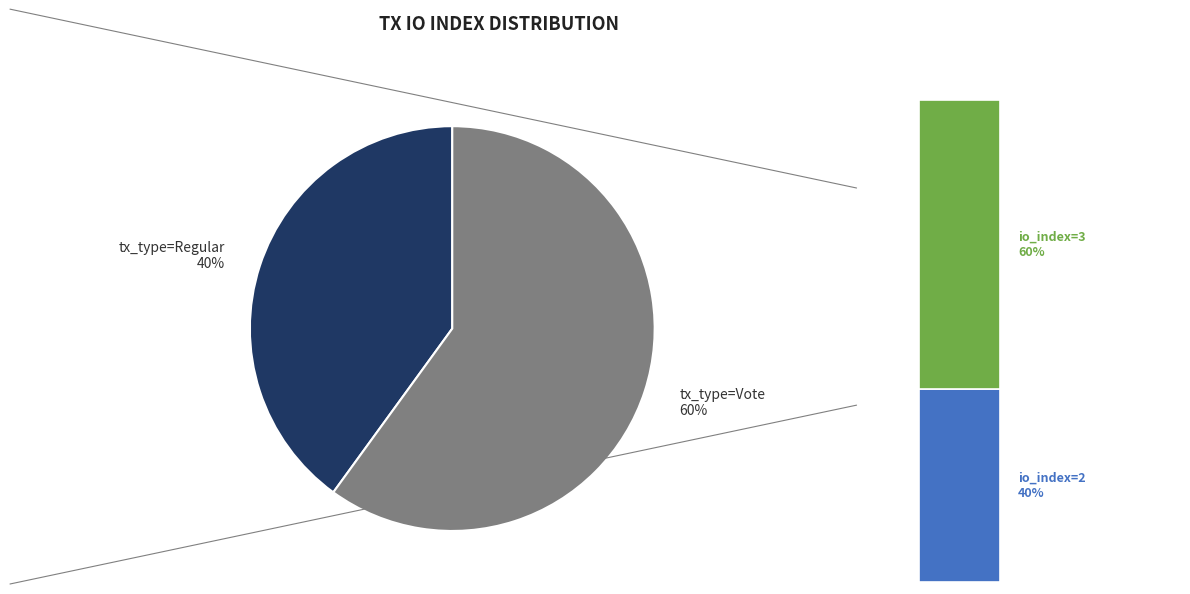

Do tx_type=Regular and tx_type=Vote together represent more than half of the pie?

Yes